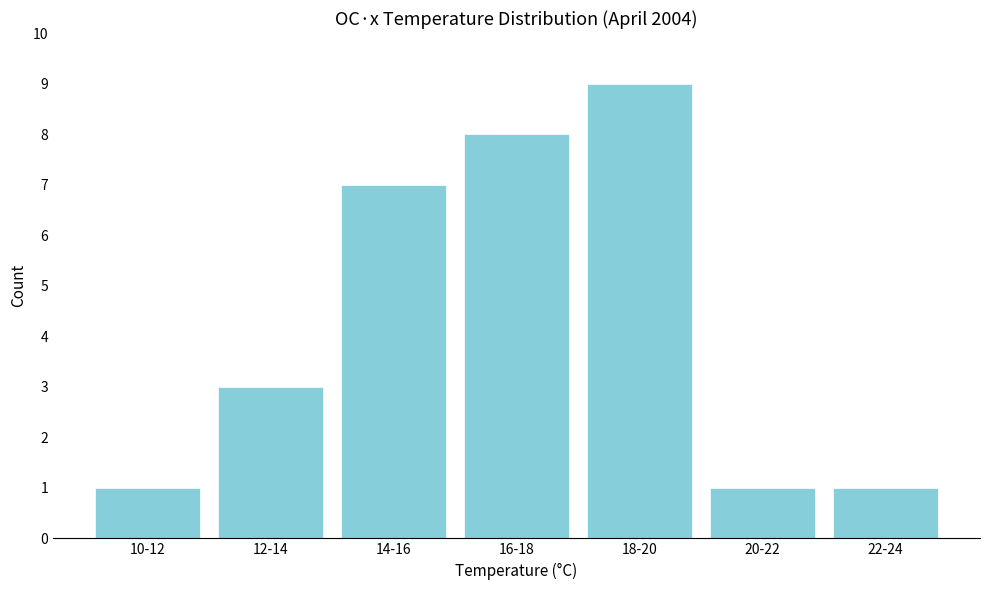

Reading right to left, extract all data points from this chart.

1	1	9	8	7	3	1